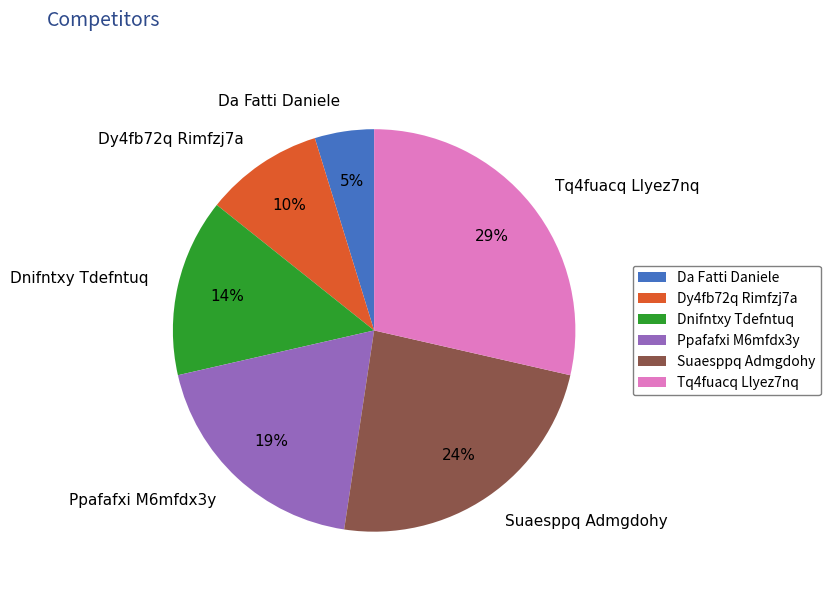

Is there a majority slice in this chart?

No